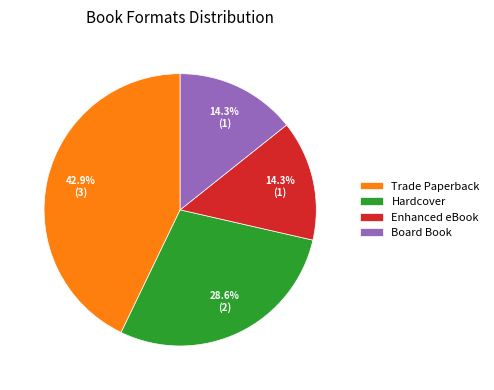

Does Board Book represent more than half of the total?

No